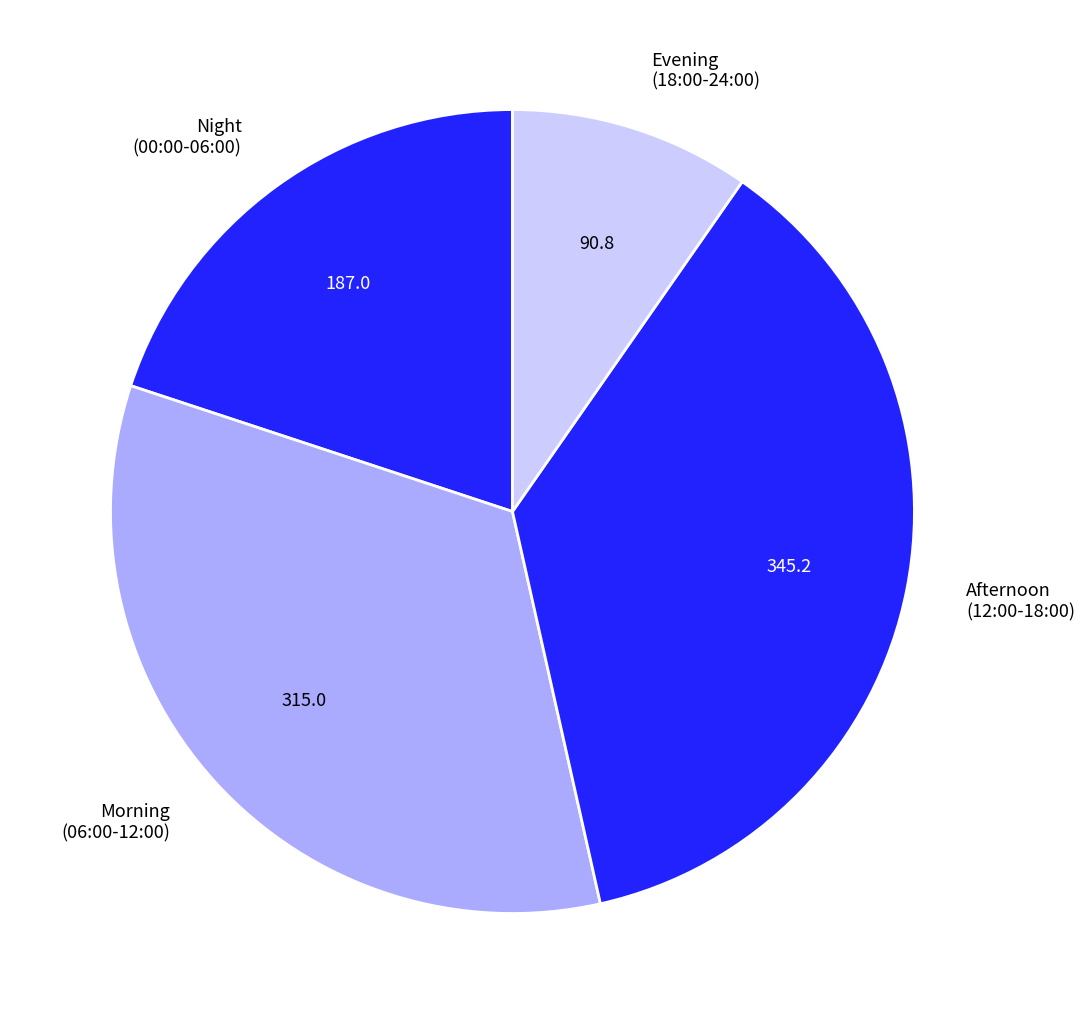

Do Morning (06:00-12:00) and Night (00:00-06:00) together represent more than half of the pie?

Yes